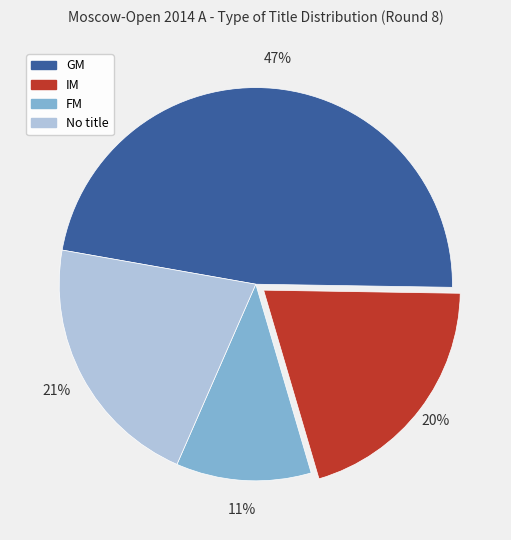

Between IM and GM, which is larger?

GM